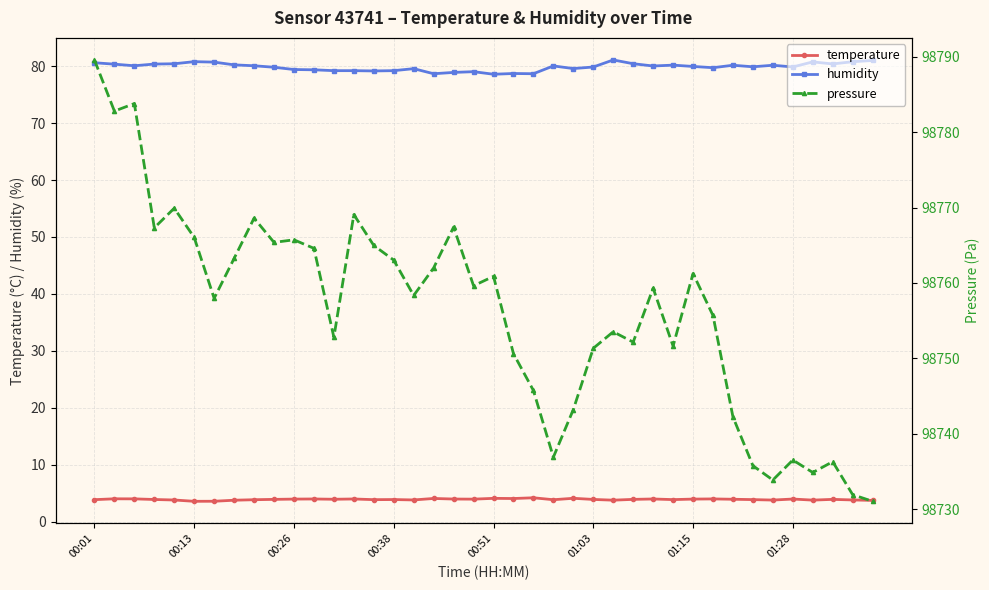

What is the value of the humidity point at the 29th from the left?

80.0